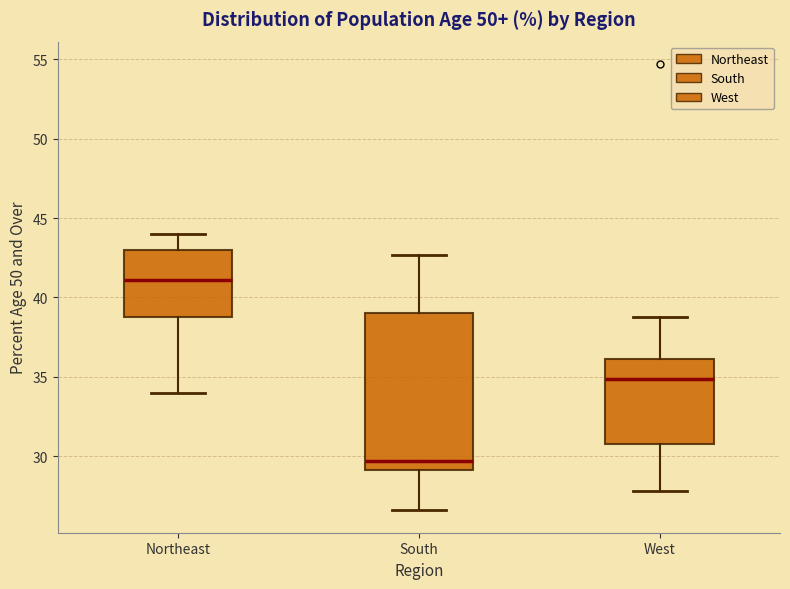

Reading left to right, transcribe this box plot: for each box, give where its median line is, the range the box spans, and where its two whiskers end, as read against the y-axis. The values are not printed on the chart, so give them approximately, as read against the axis.

Northeast: median 41.0, box 39.0 to 43.0, whiskers 34.0 to 44.0
South: median 29.5, box 29.0 to 39.0, whiskers 26.5 to 42.5
West: median 35.0, box 31.0 to 36.0, whiskers 28.0 to 39.0